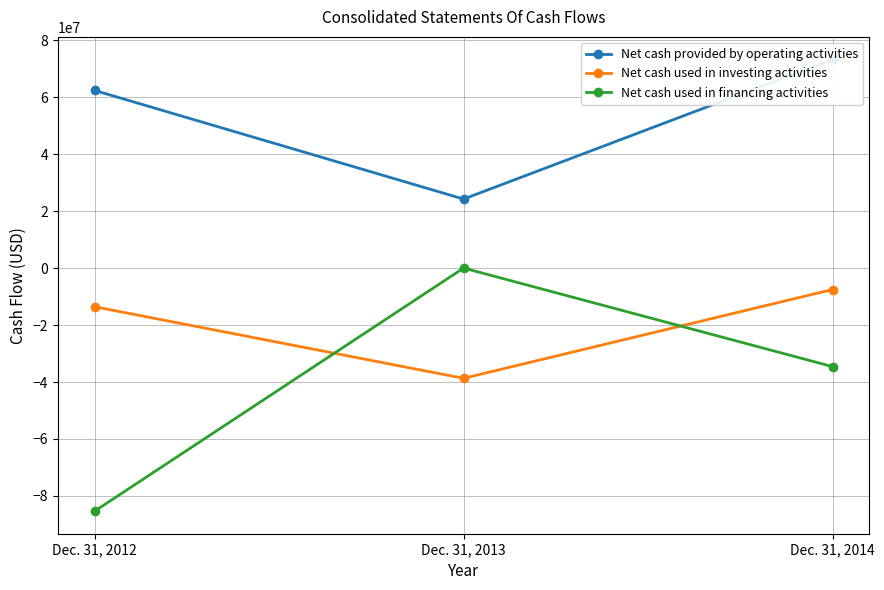

List the labels in order of Net cash used in financing activities value, smallest first.

Dec. 31, 2012, Dec. 31, 2014, Dec. 31, 2013